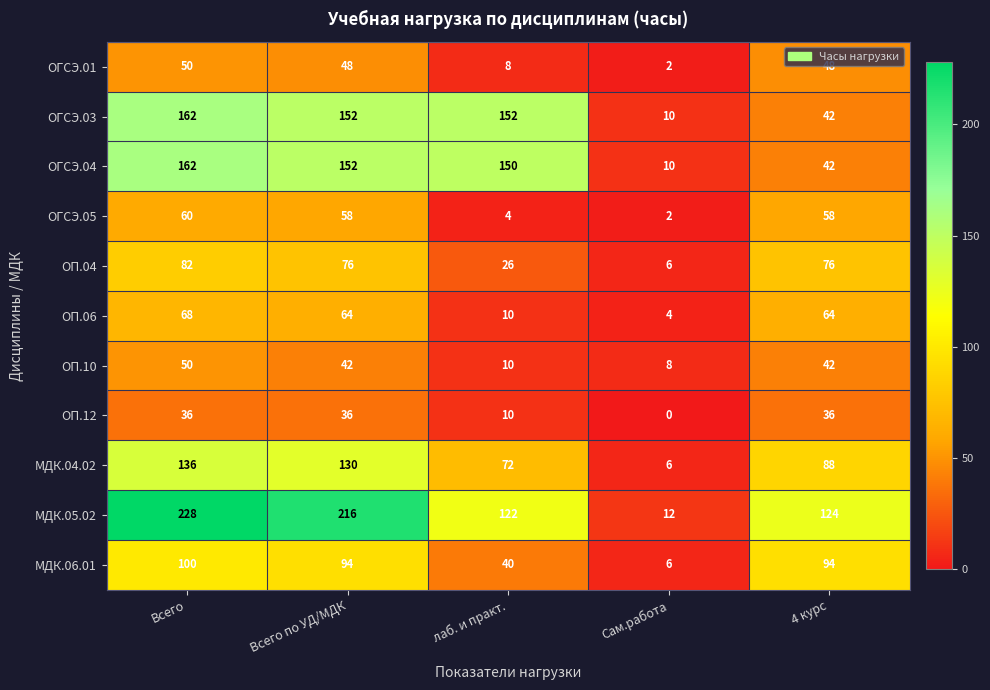

What is the difference between the highest and lowest values at Всего по УД/МДК?

180